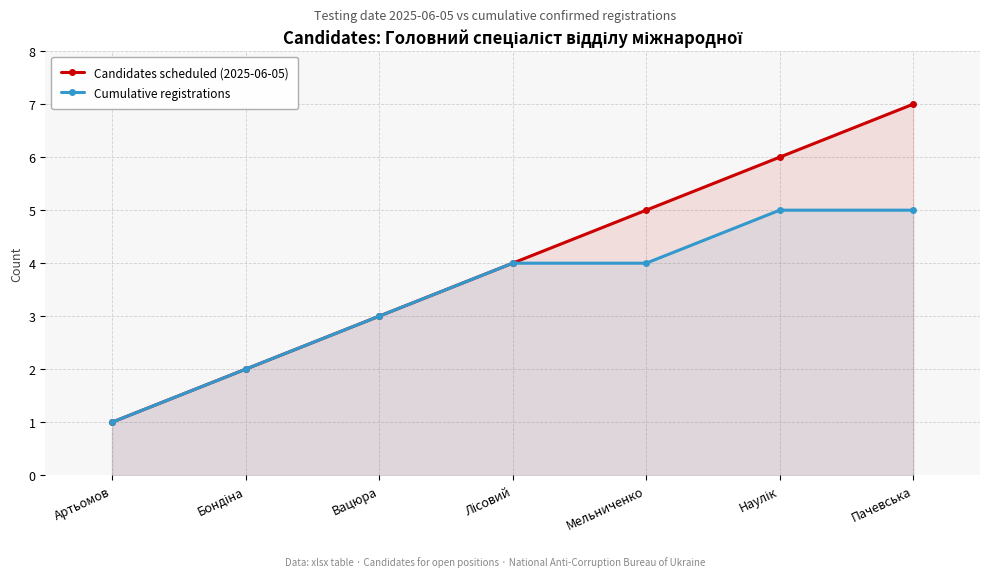

Rank the series by their maximum value, from lowest to highest.

Cumulative registrations, Candidates scheduled (2025-06-05)